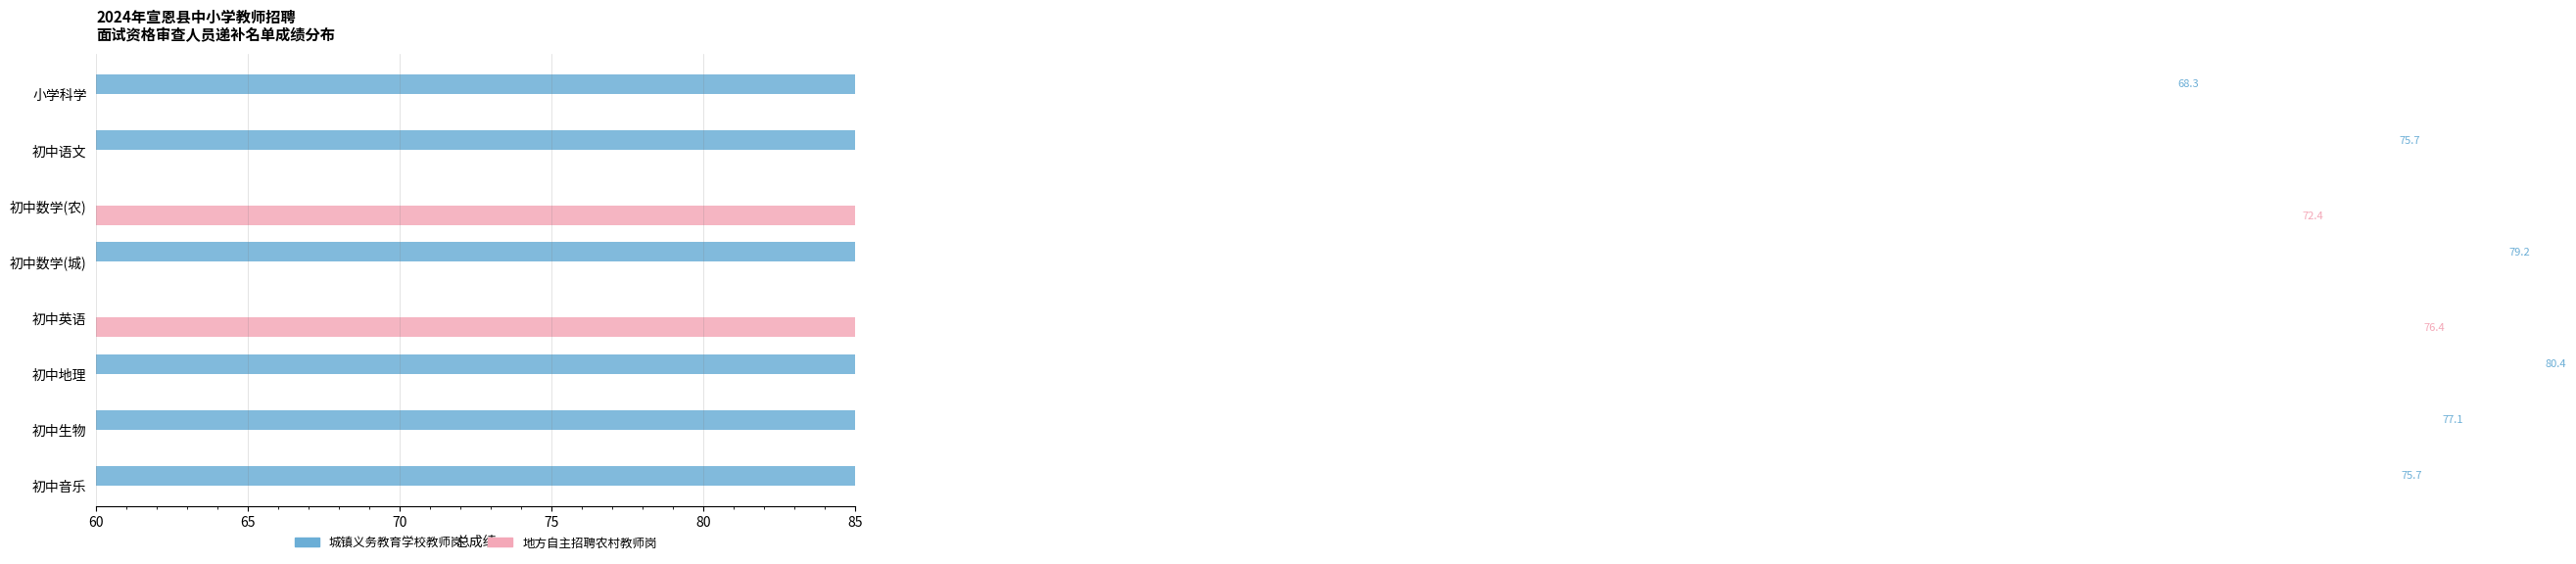

Which has a higher value, 初中语文 or 初中数学(农)?

初中数学(农)